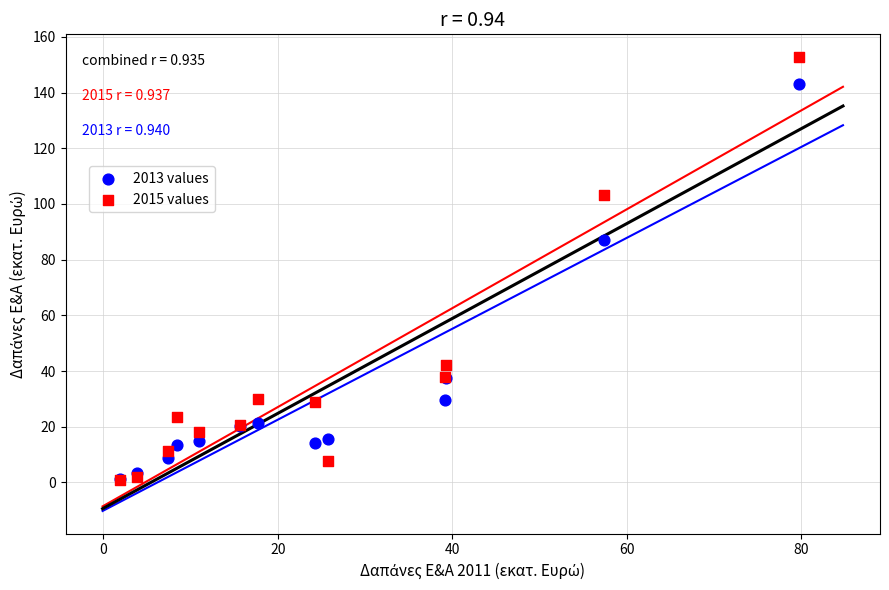

In the 2013 values series, what Y value is closest to 72?

87.2